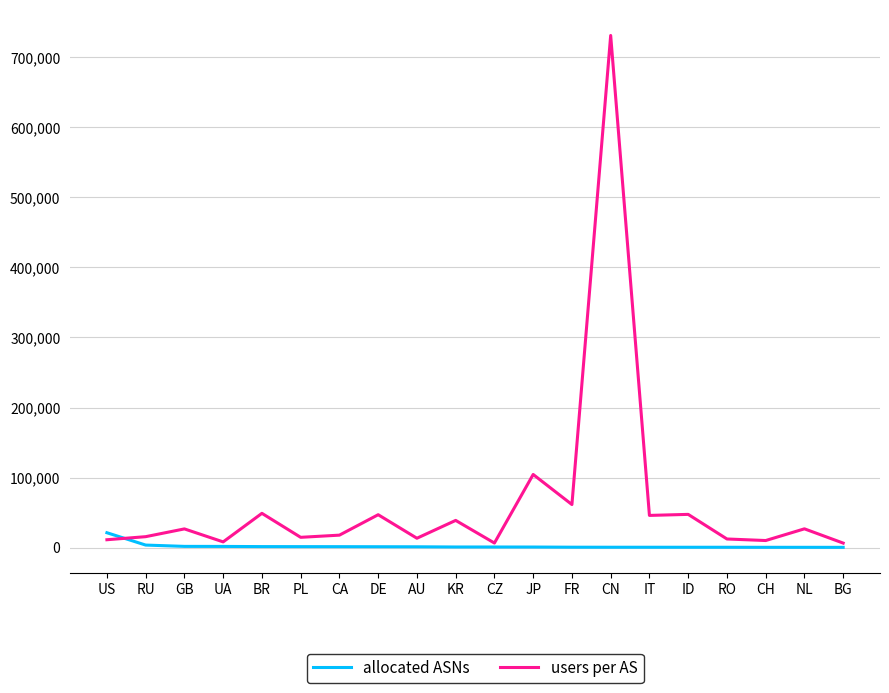

Rank the series by their maximum value, from lowest to highest.

allocated ASNs, users per AS